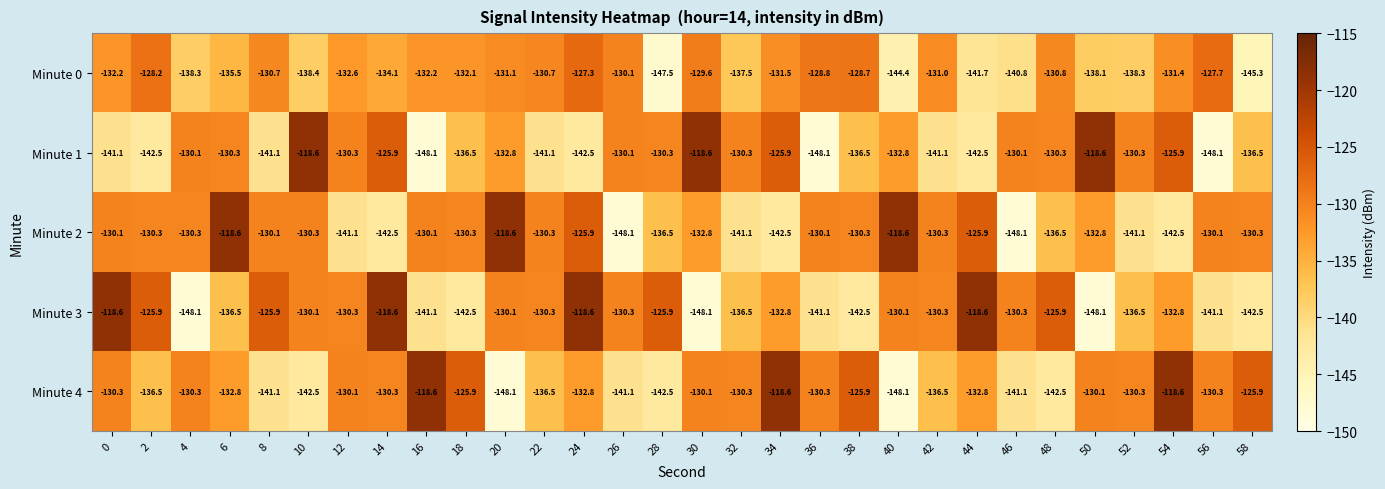

Between 40 and 54, which series saw the biggest shift?

Minute 4